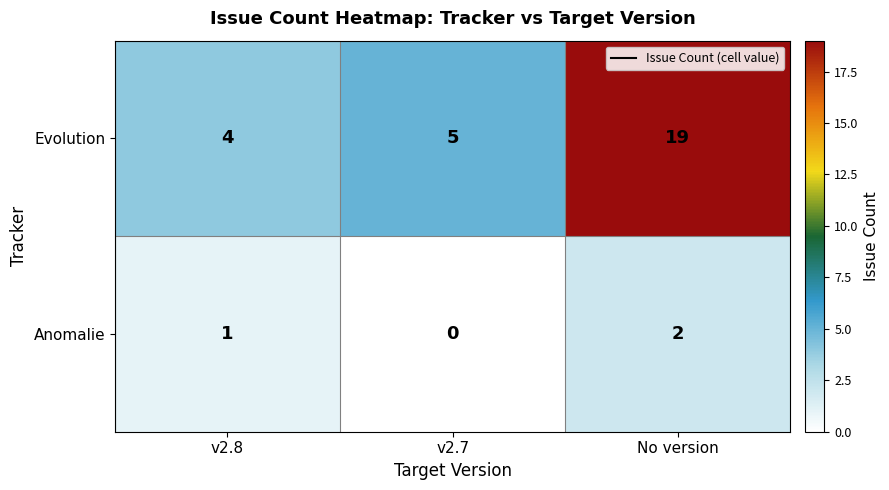

The Anomalie series shows 1 at No version. True or false?

False